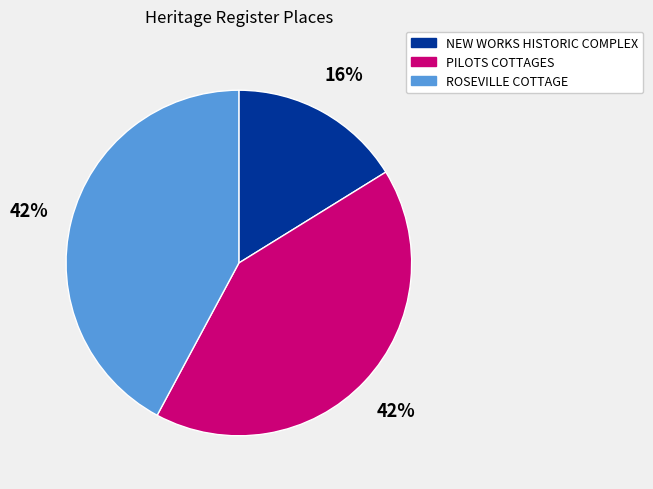

How many slices are in this pie chart?

3